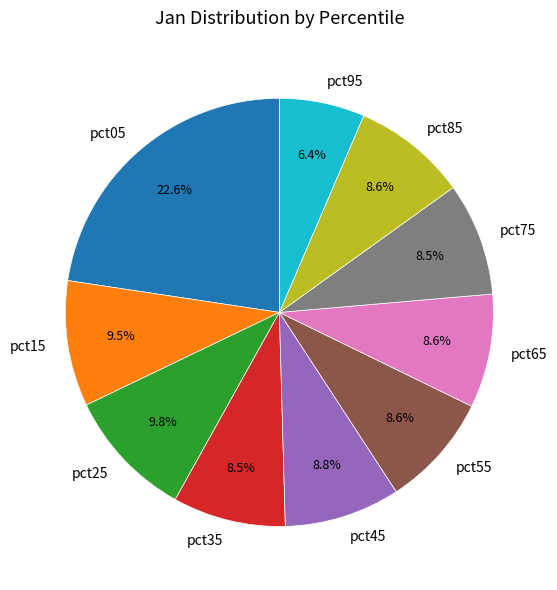

To the nearest percent, what is the combined percentage of pct55 and pct45?

17%